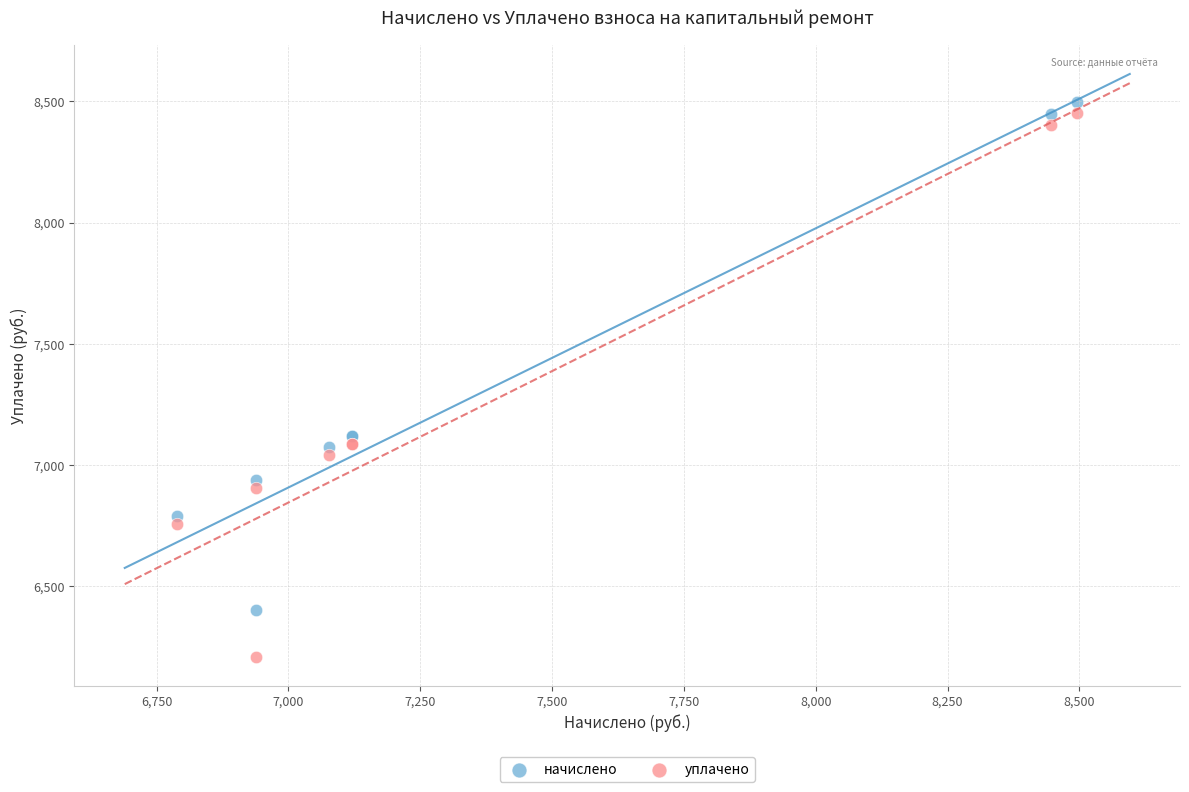

What is the X range (max minus min) for the scatter plot?

1705.8